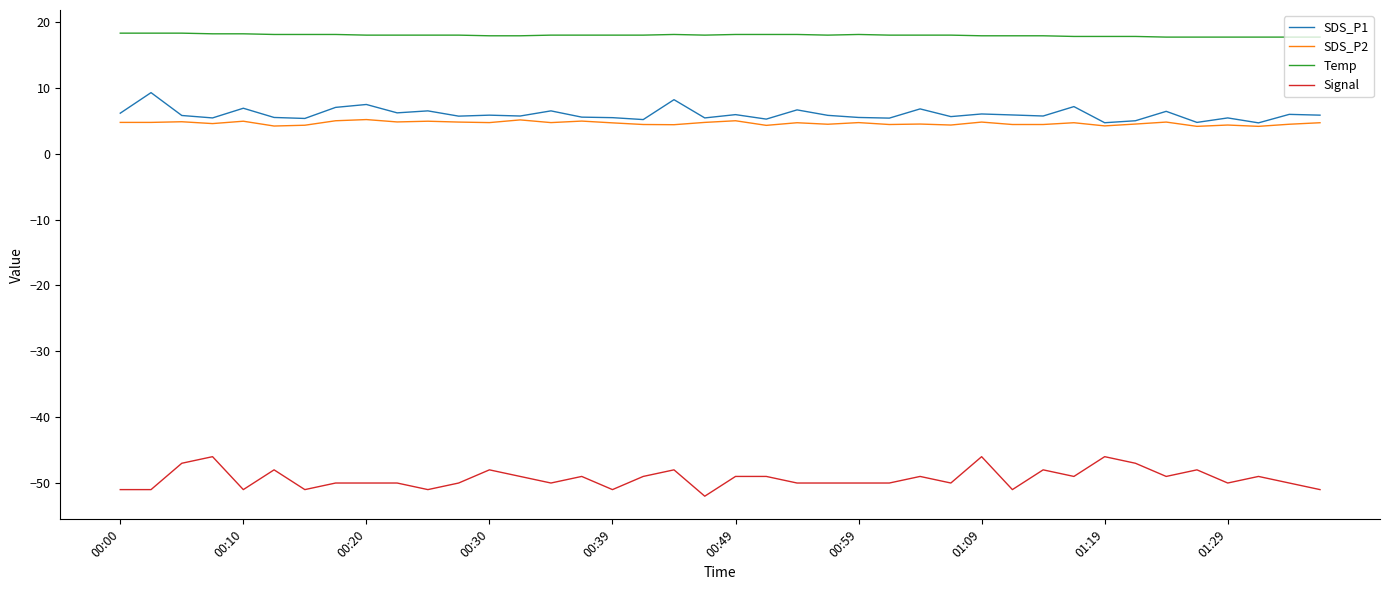

What is the minimum value for SDS_P2?

4.2